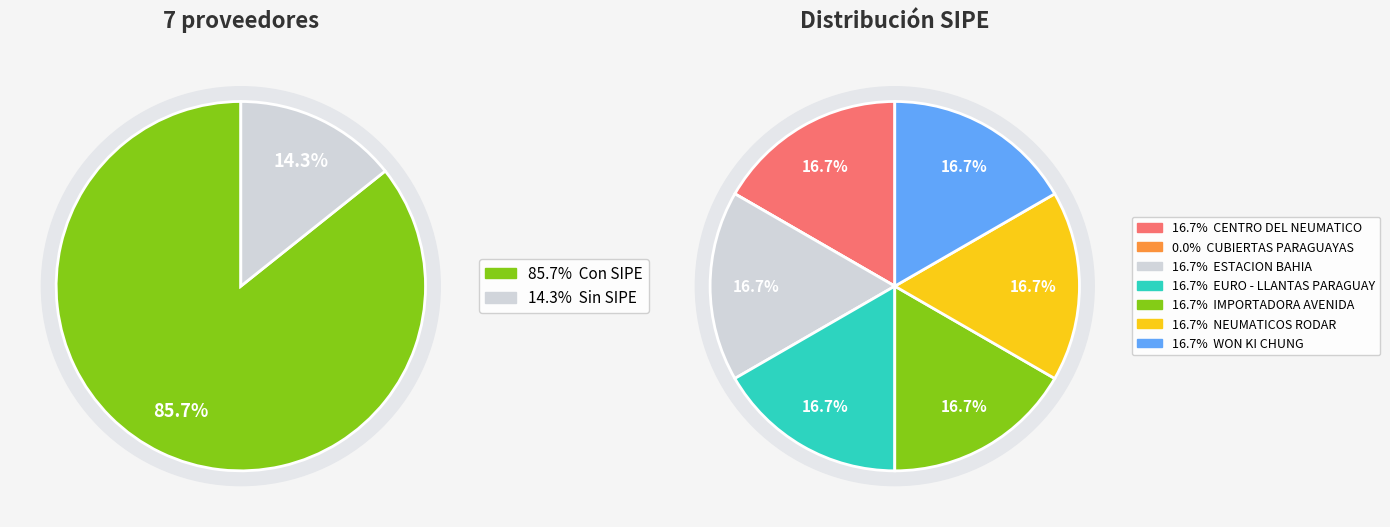

Between IMPORTADORA DE NEUMATICOS RODAR SRL and ESTACION BAHIA SRL, which is larger?

IMPORTADORA DE NEUMATICOS RODAR SRL